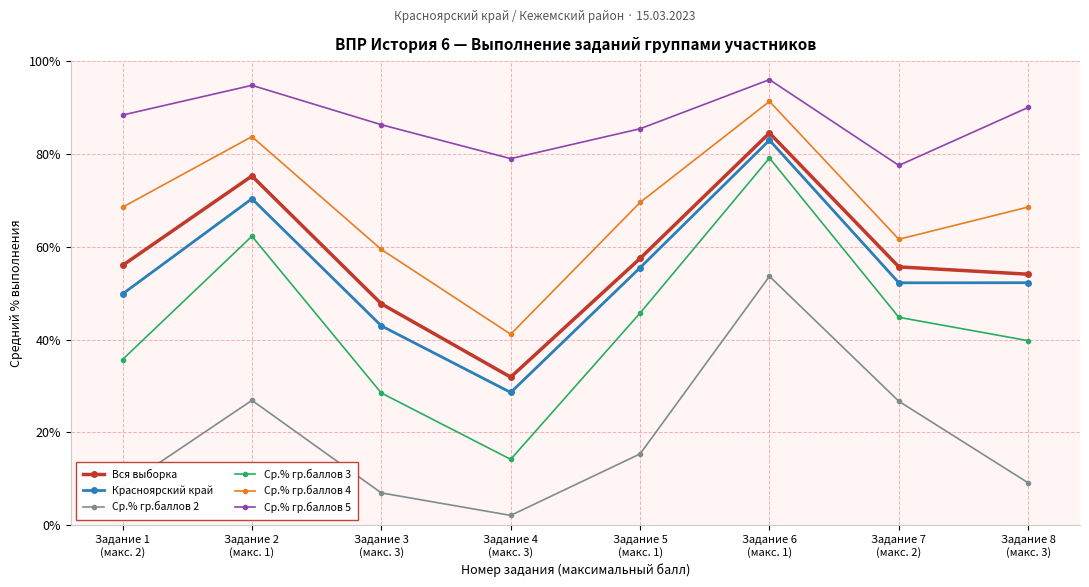

Which category has the lowest value in the Красноярский край series?

Задание 4
(макс. 3)